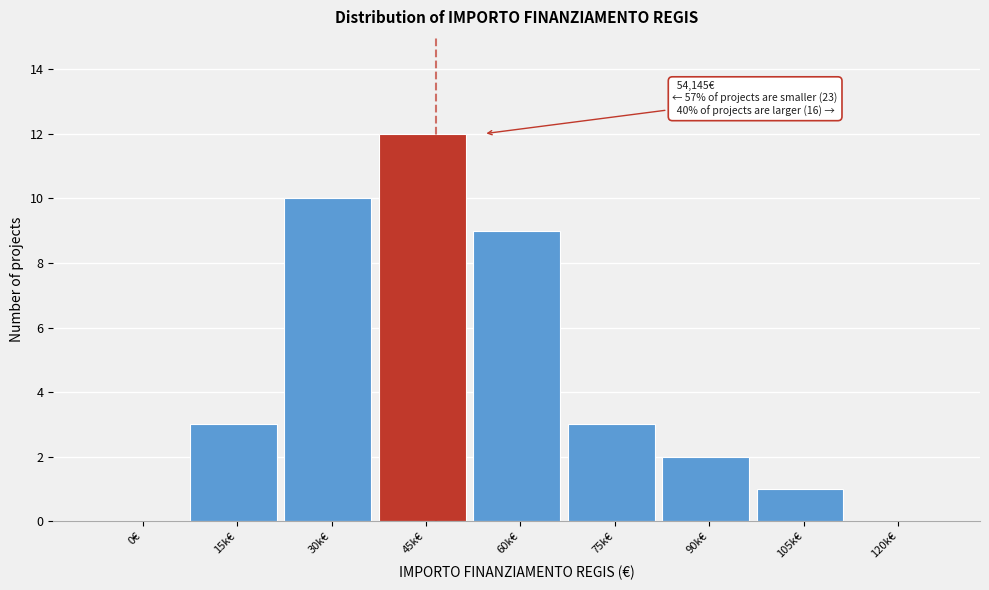

Reading left to right, what are all the values shown in this chart?

0€=0	15k€=3	30k€=10	45k€=12	60k€=9	75k€=3	90k€=2	105k€=1	120k€=0